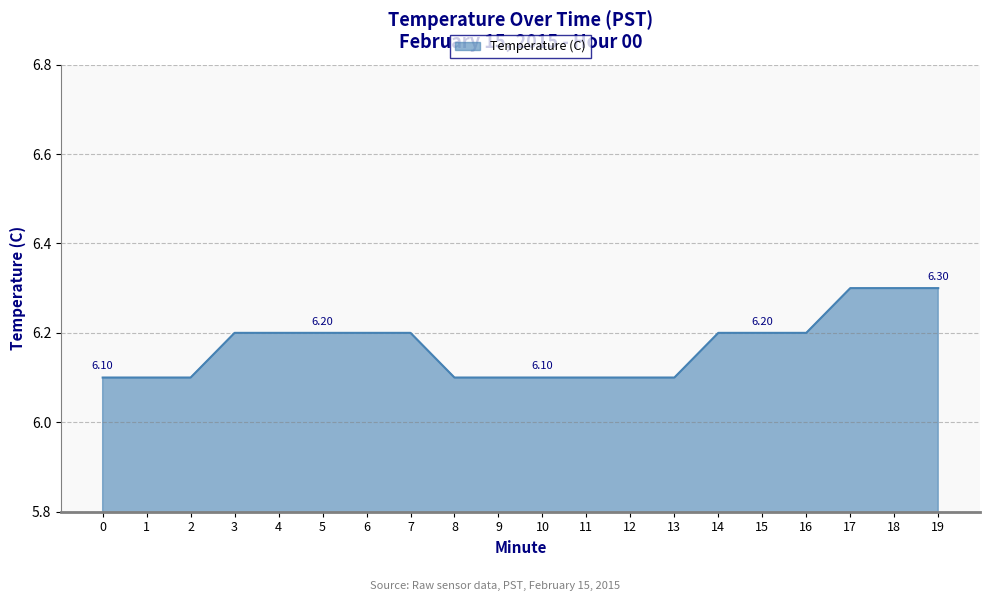

What is the maximum value shown in the chart?

6.3